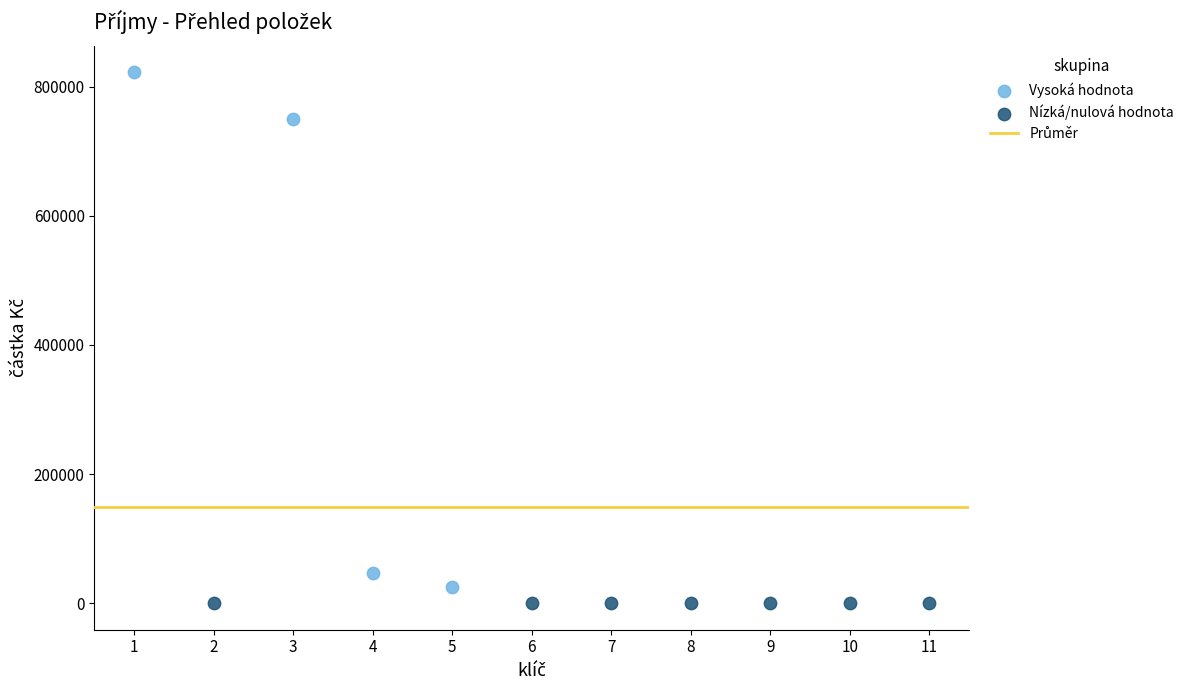

Which series contains the highest Y value?

Vysoká hodnota